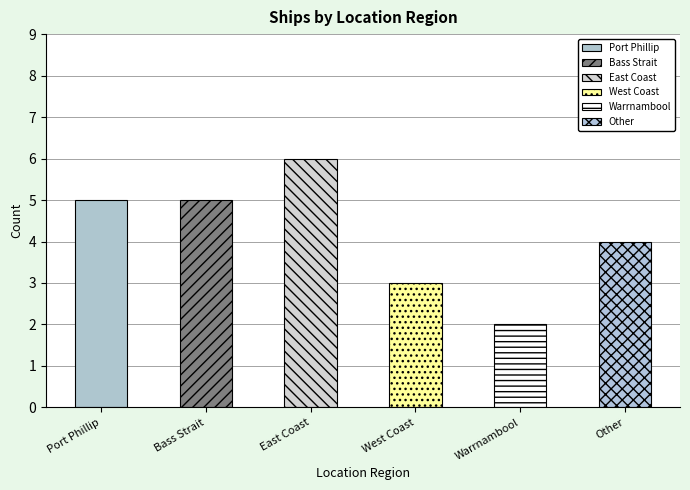

How many data points are less than 5?

3